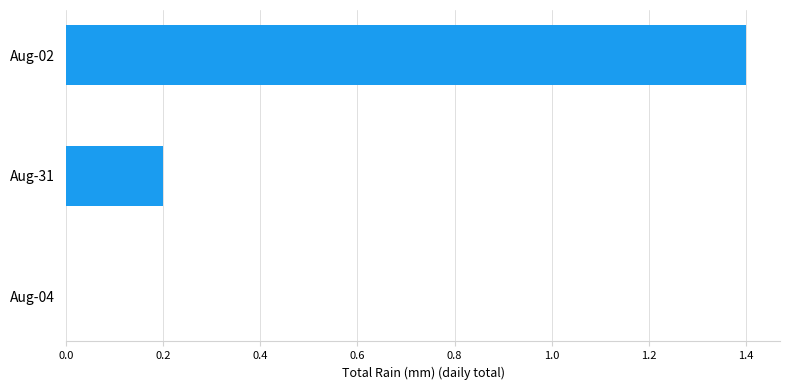

What is the approximate value at Aug-02?

1.4